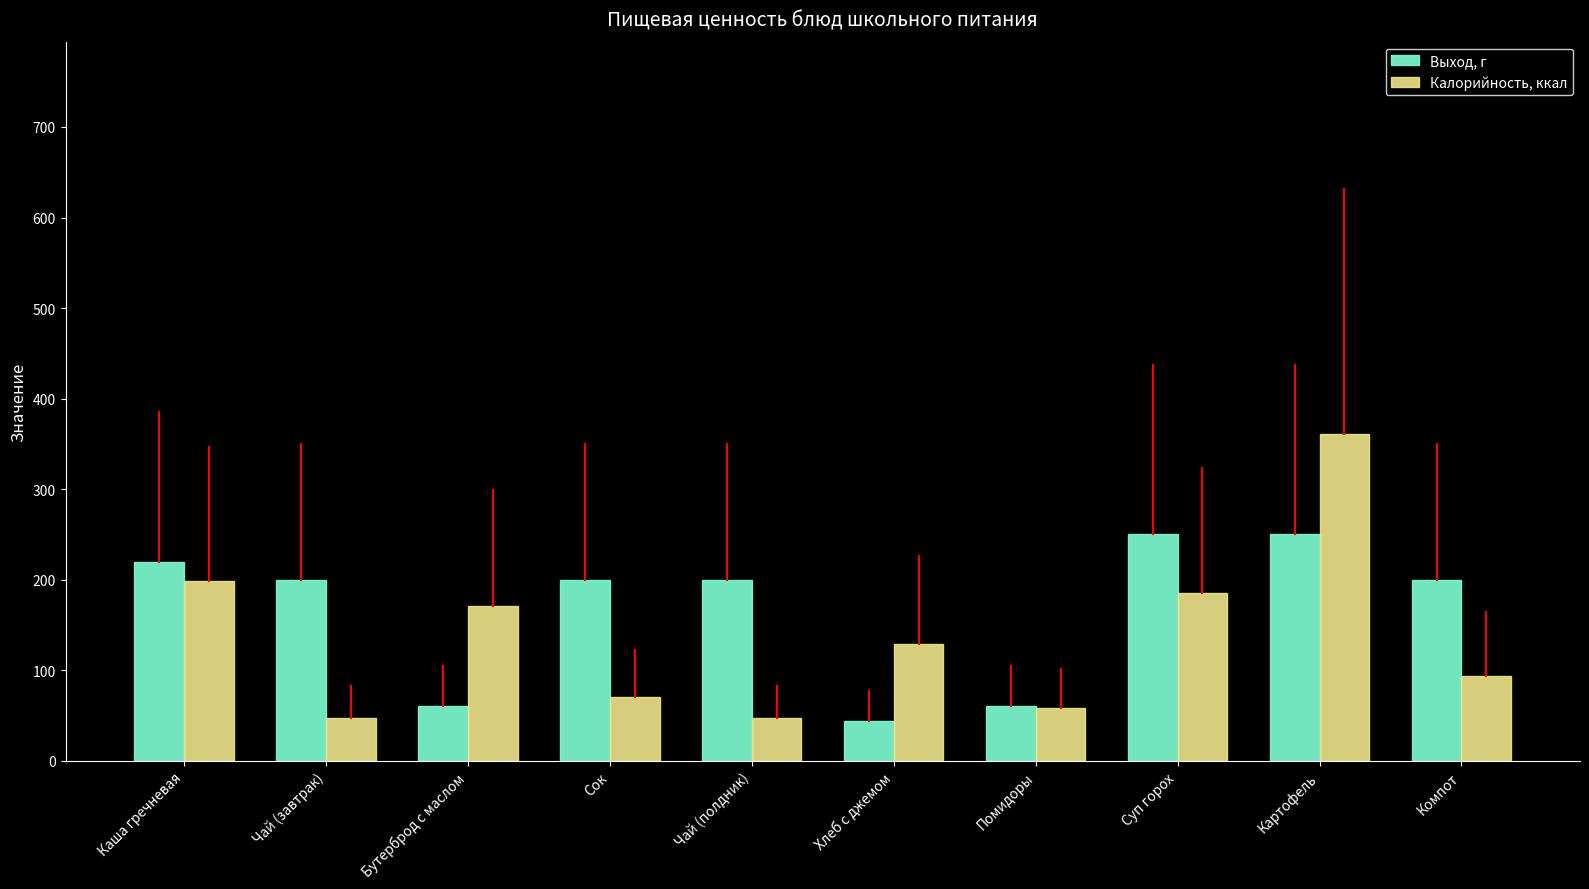

Reading left to right, transcribe all the data shown in this chart.

Выход, г: 220	200	60	200	200	44	60	250	250	200
Калорийность, ккал: 198	47	171	70	47	129	58	185	361	94